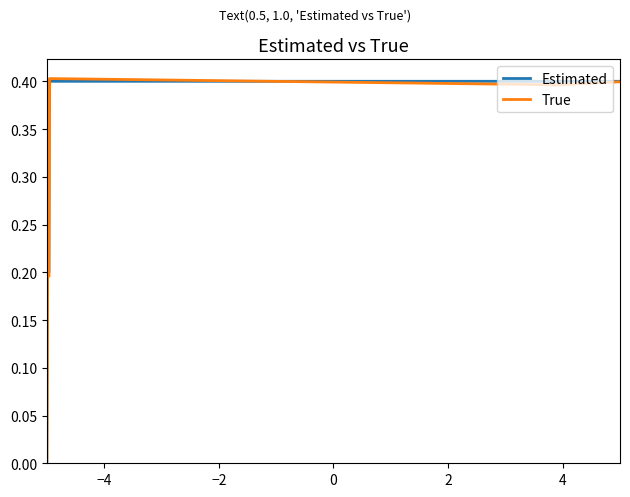

True or false: True and Estimated intersect in this chart.

True